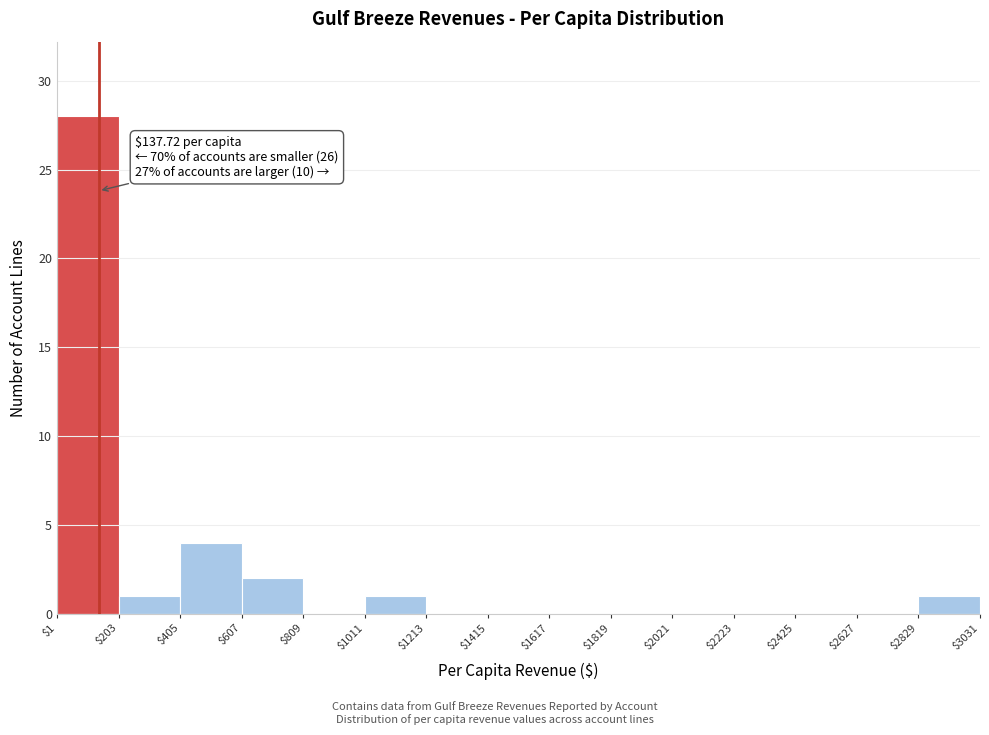

Which range on the x-axis has the tallest bar?

$1 to $203